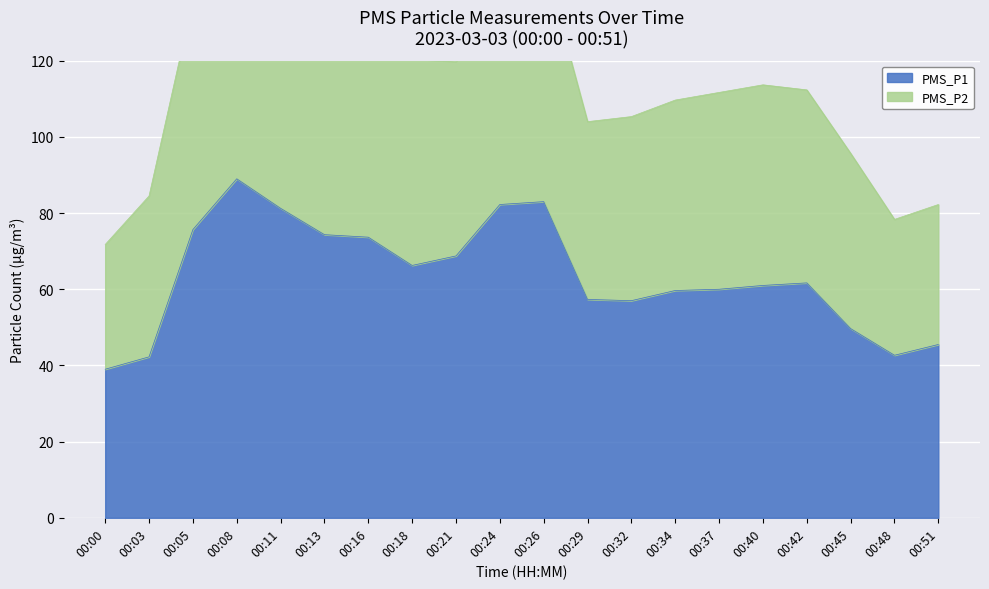

How many distinct data groups are displayed?

2